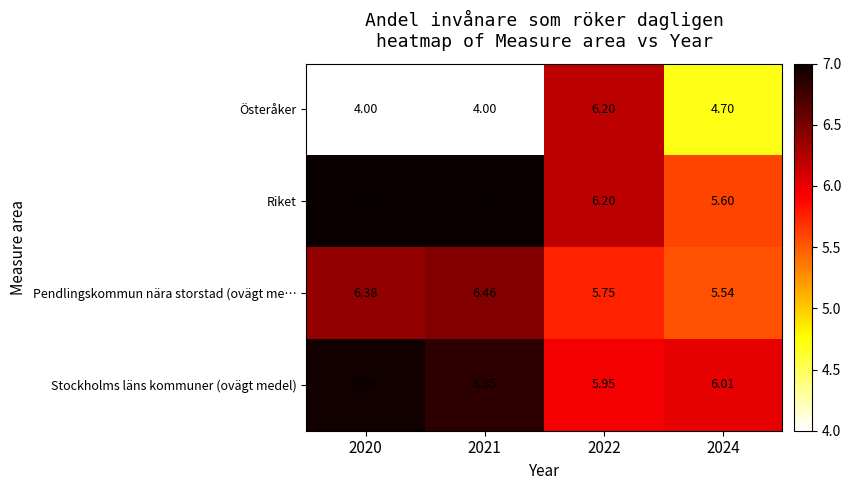

At how many categories does at least one series exceed 4?

4